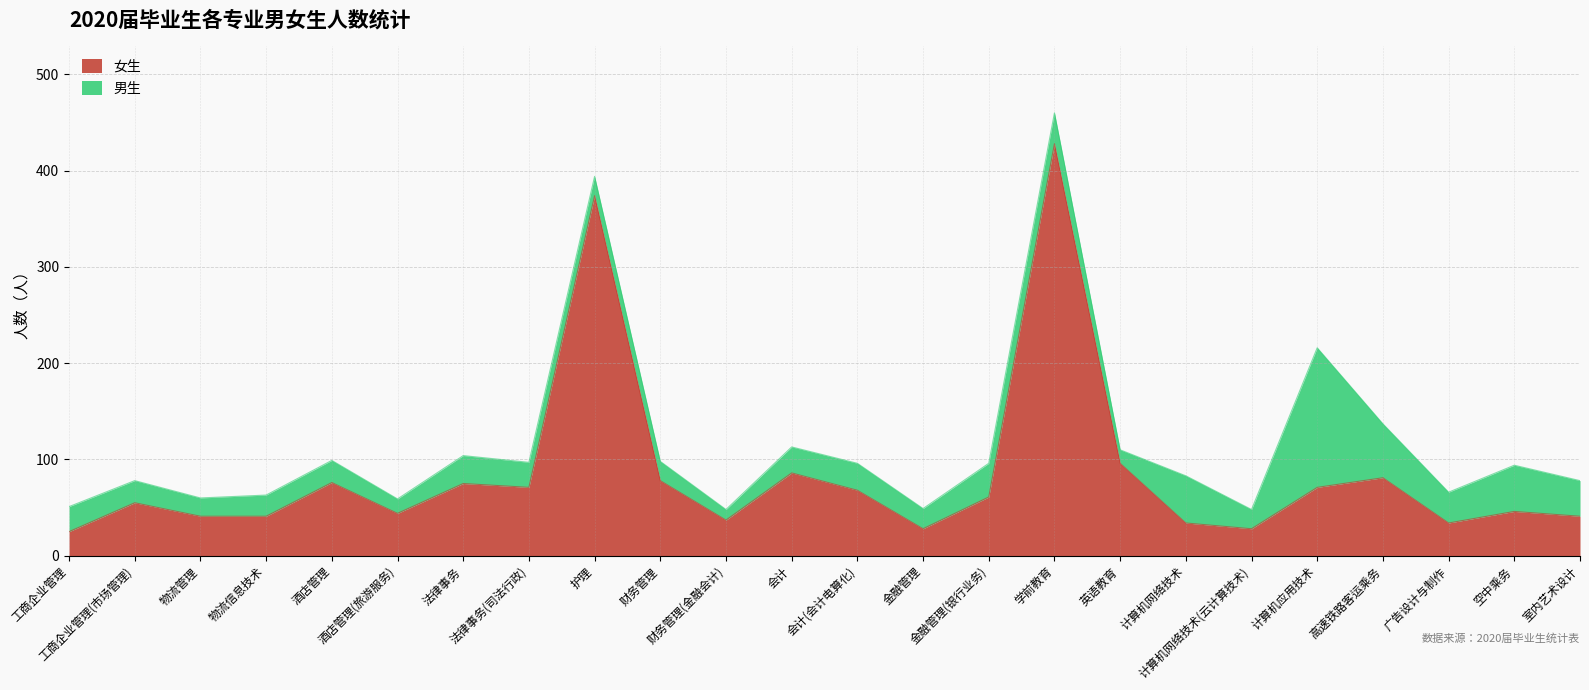

What is the change in value from 会计(会计电算化) to 室内艺术设计?

-27